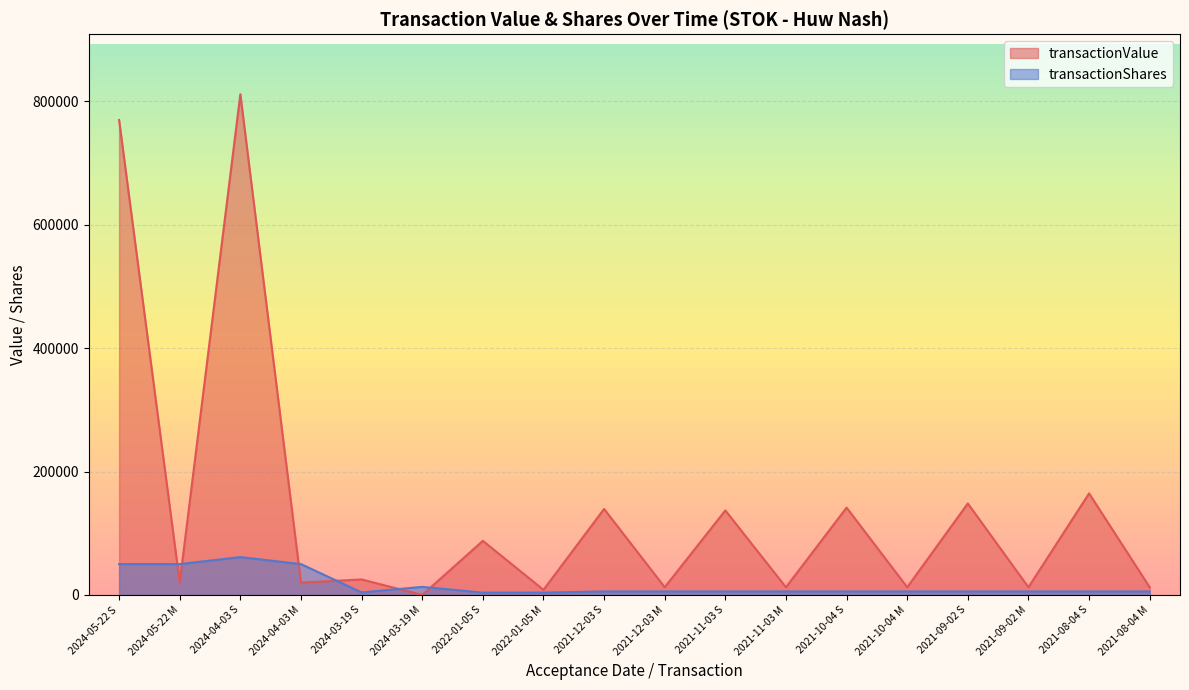

The value of transactionValue at 2024-05-22 S is 433014. True or false?

False